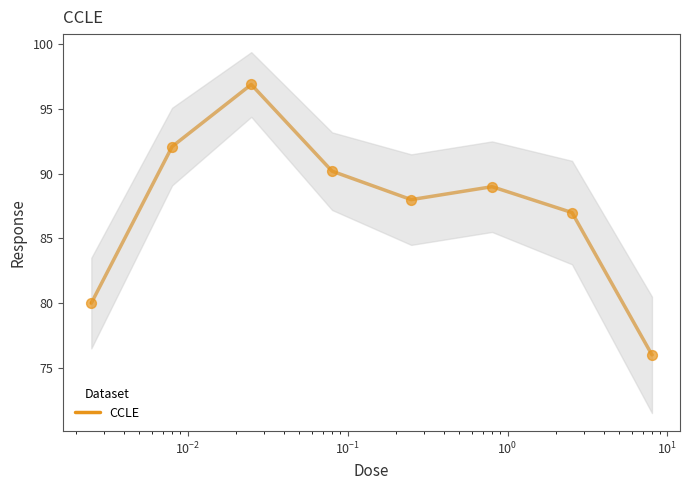

What is the minimum value for CCLE?

76.0